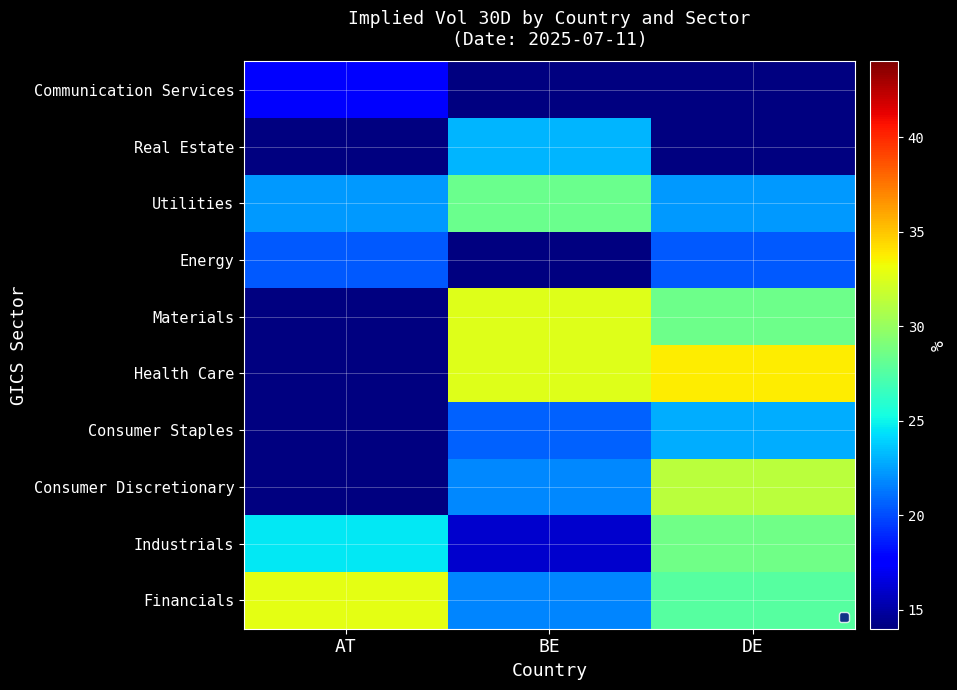

Is it true that Industrials equals 21.7 at BE?

False